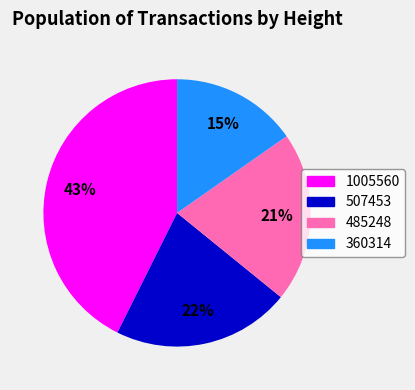

To the nearest percent, what portion does 1005560 represent?

43%